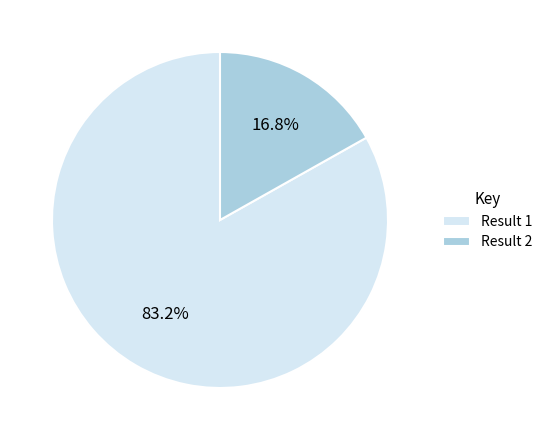

What percentage is NOT represented by Result 1?

16.8%